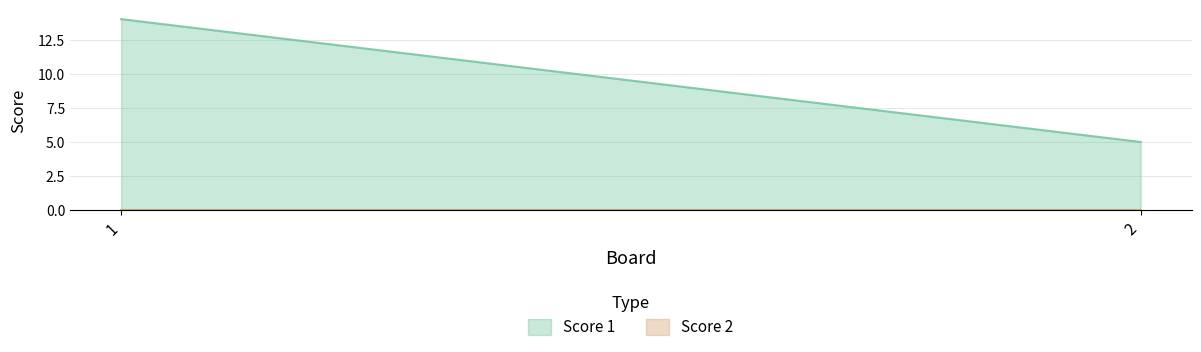

Which series has the largest range (max minus min)?

Score 1